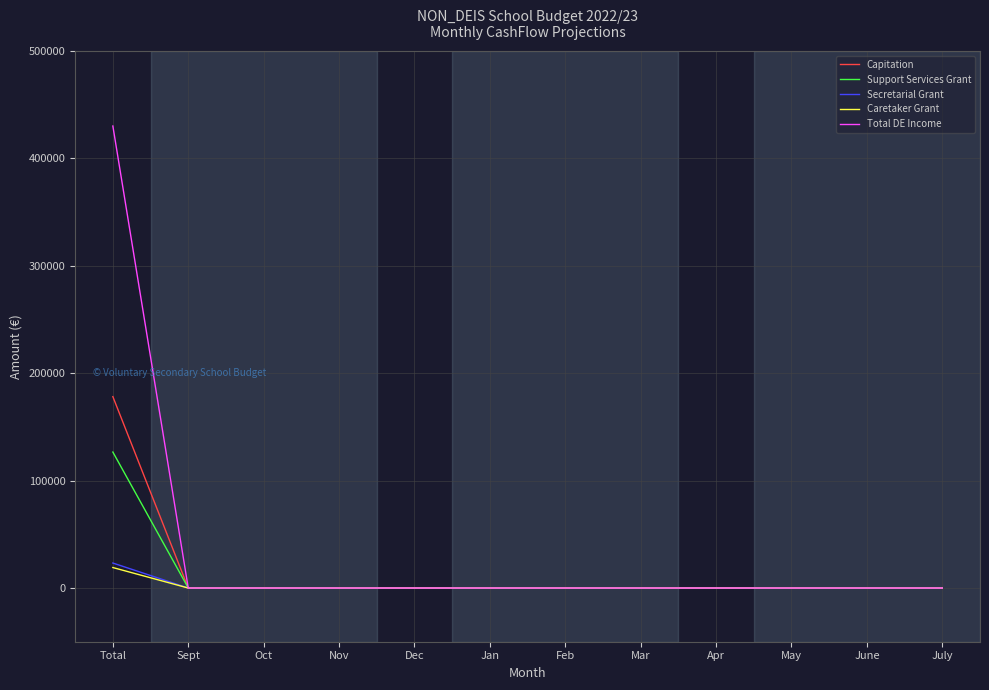

What are all the series names shown in the legend?

Capitation, Support Services Grant, Secretarial Grant, Caretaker Grant, Total DE Income